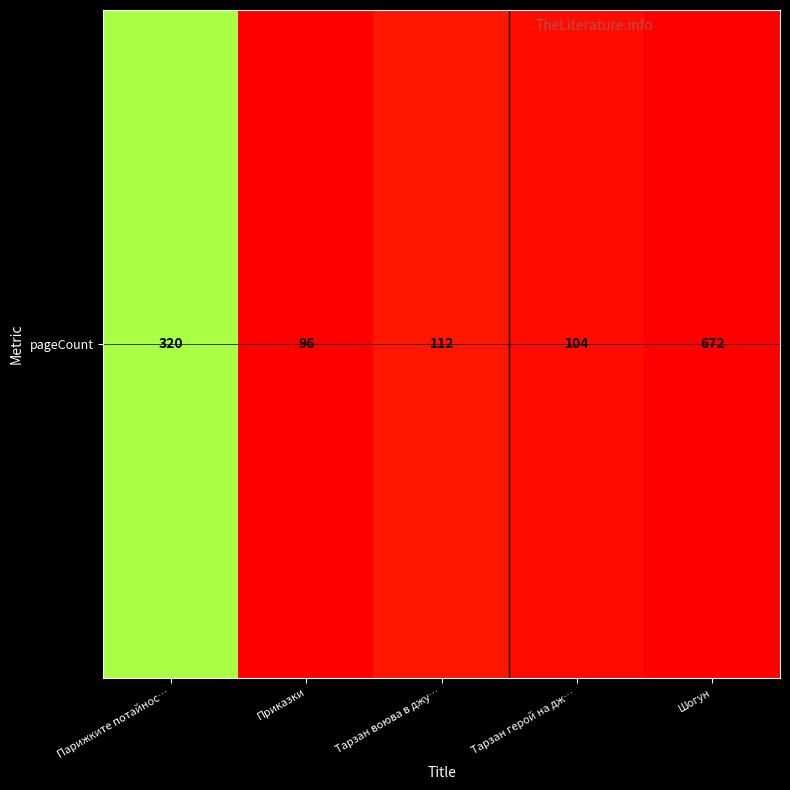

Is it true that the value at Тарзан воюва в джу… is 59?

False